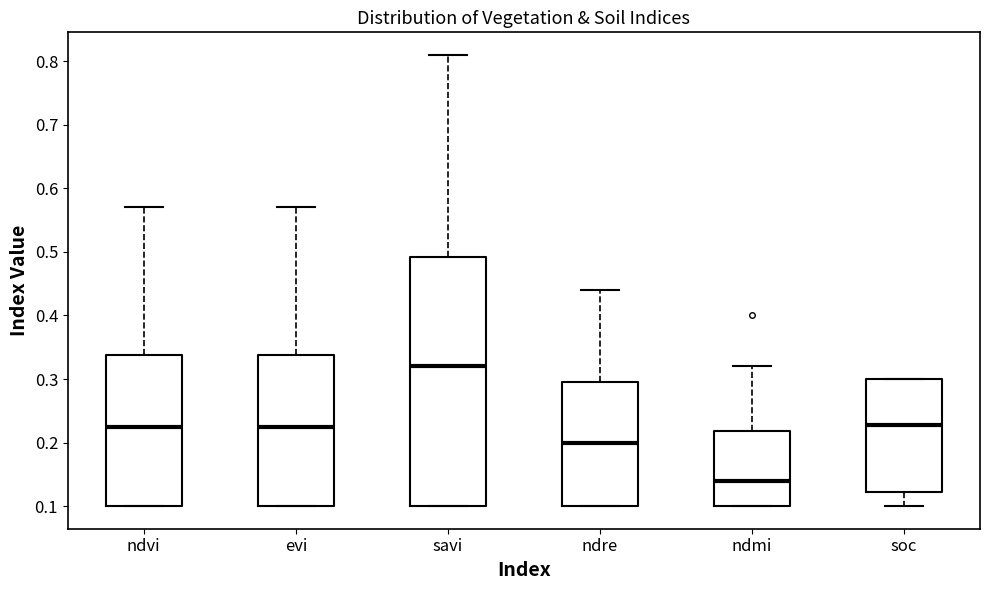

Comparing the boxes themselves (not the whiskers), which one is the tallest?

savi